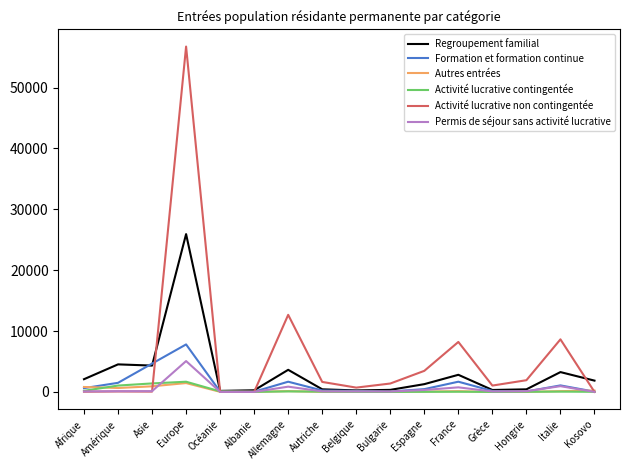

What is the total value across all series at Bulgarie?

1866